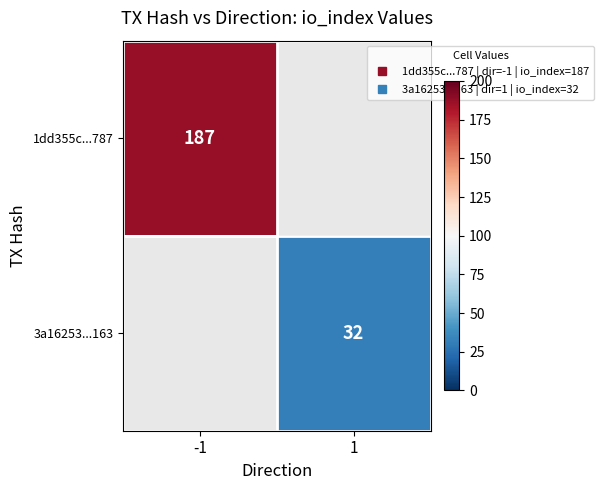

The 3a16253...163 series shows 32.0 at 1. True or false?

True